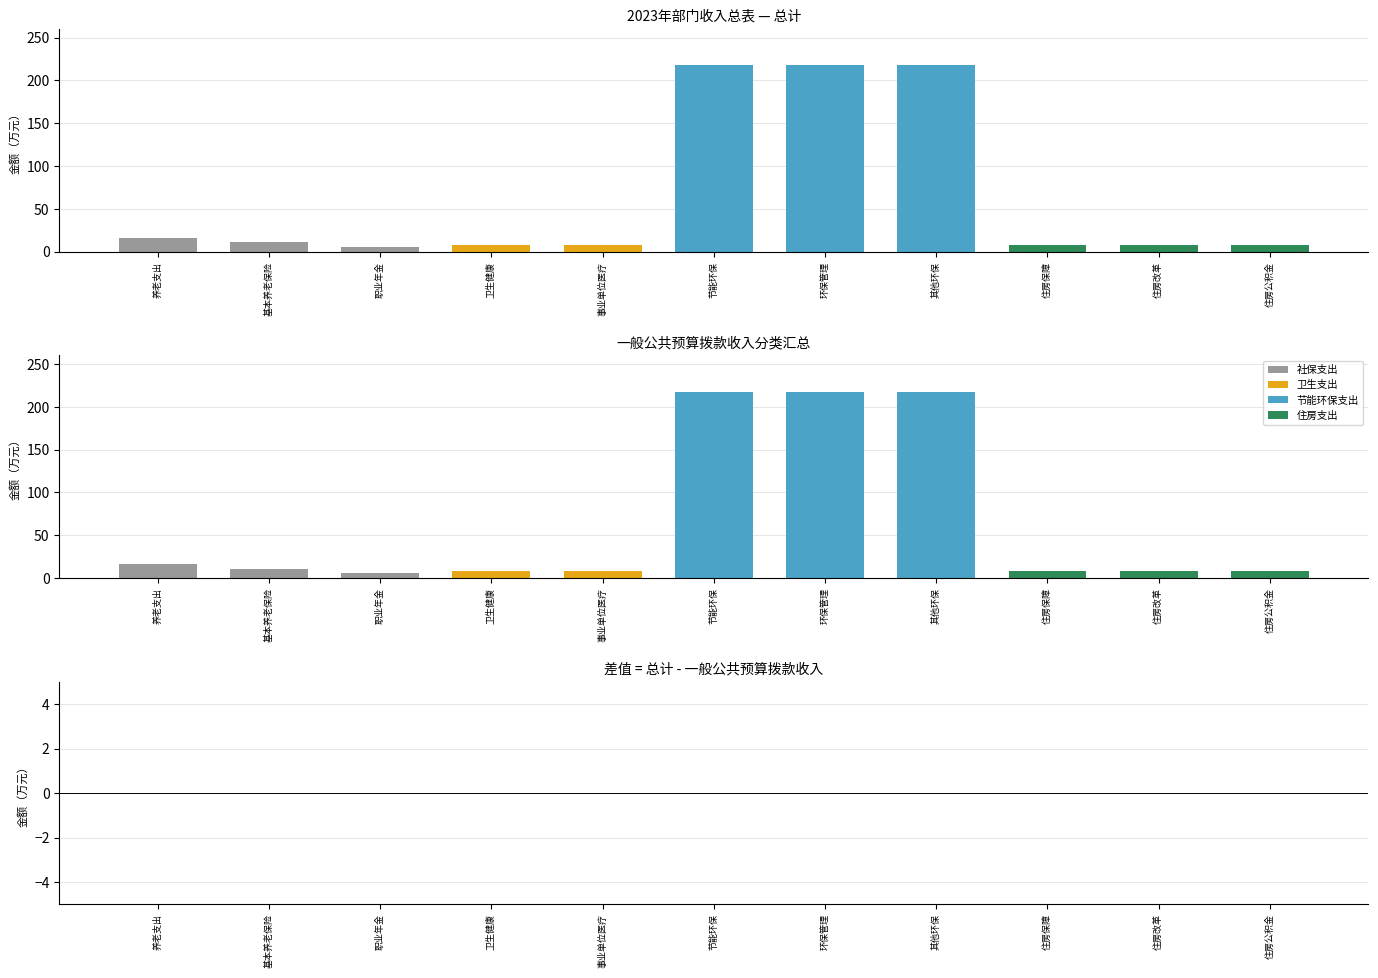

Between 节能环保支出 and 事业单位医疗, which is larger?

节能环保支出